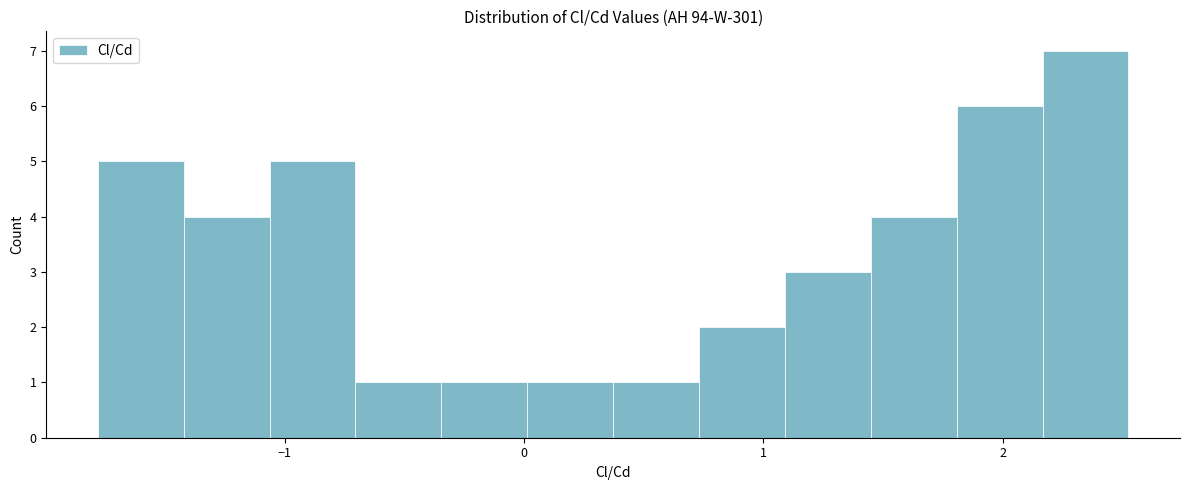

Around what value on the x-axis is the tallest bar? Give the approximate position of its centre, as read against the axis.

2.3